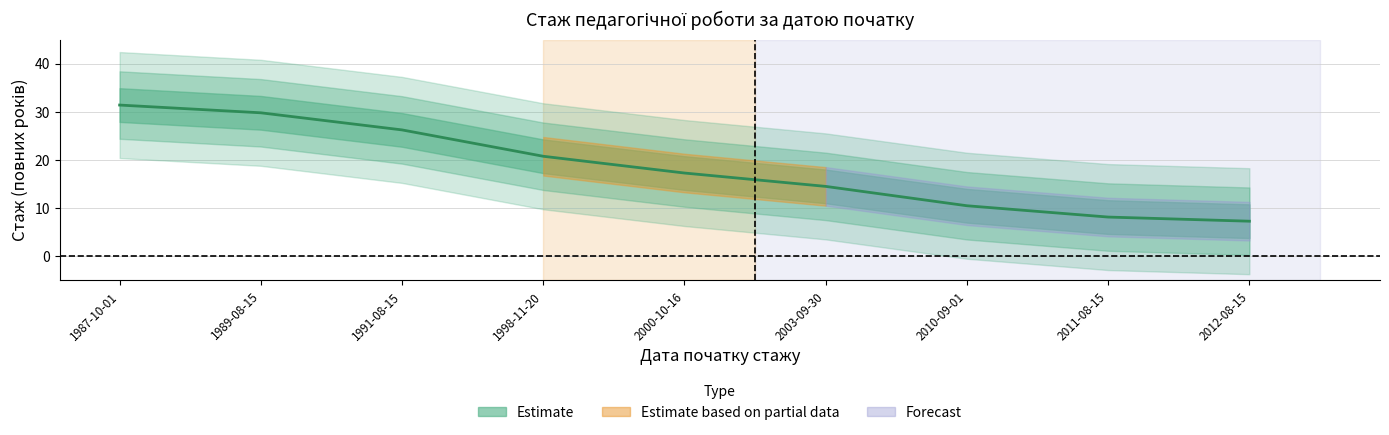

What is the minimum value shown in the chart?

7.3